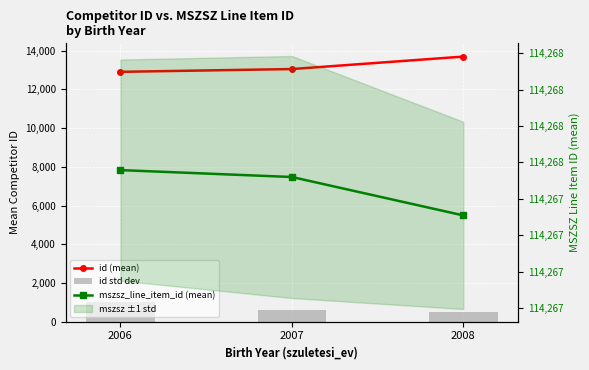

Between 2006 and 2008, which is larger?

2008